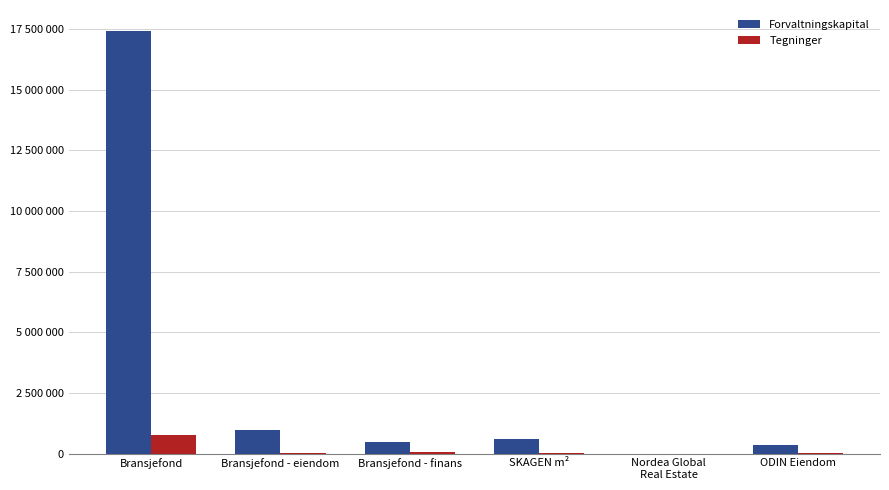

What is the value of the Forvaltningskapital bar at the 4th from the left?

594671.0